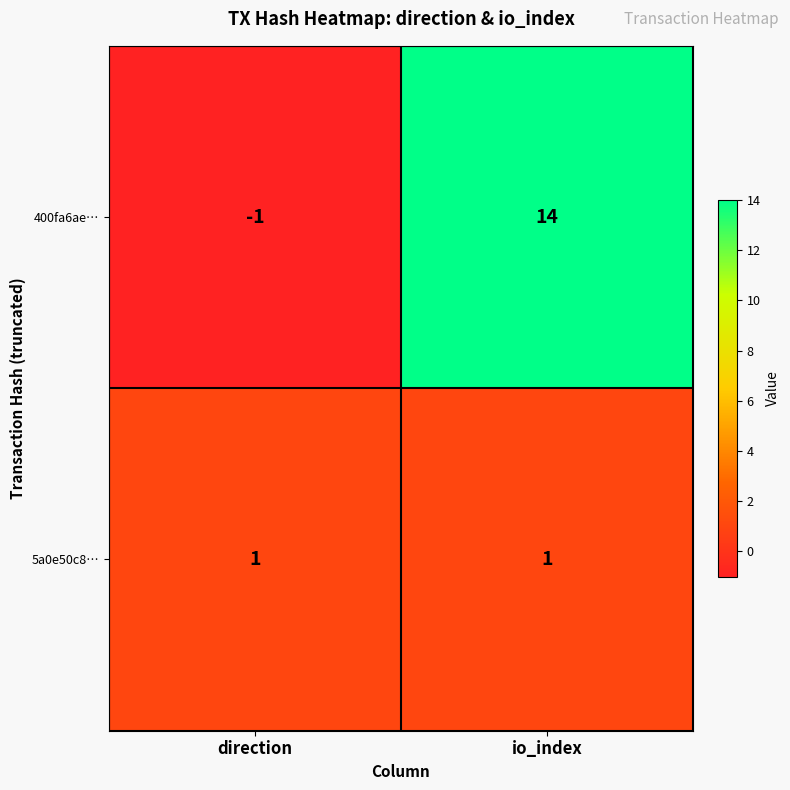

At which label does 400fa6ae… reach its peak?

io_index